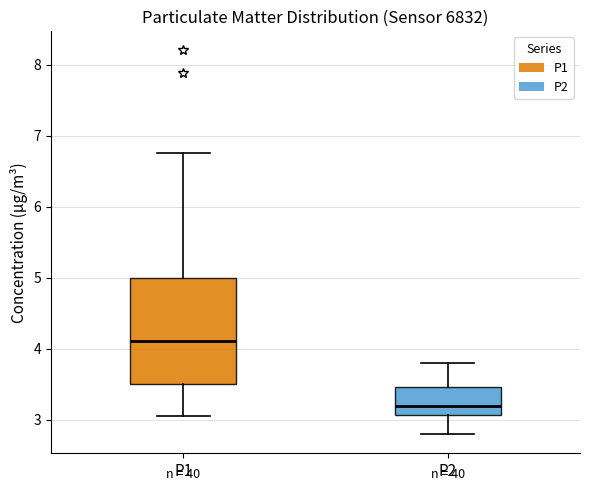

Reading left to right, transcribe this box plot: for each box, give where its median line is, the range the box spans, and where its two whiskers end, as read against the y-axis. The values are not printed on the chart, so give them approximately, as read against the axis.

P1: median 4.1, box 3.5 to 5.0, whiskers 3.1 to 6.8
P2: median 3.2, box 3.1 to 3.5, whiskers 2.8 to 3.8